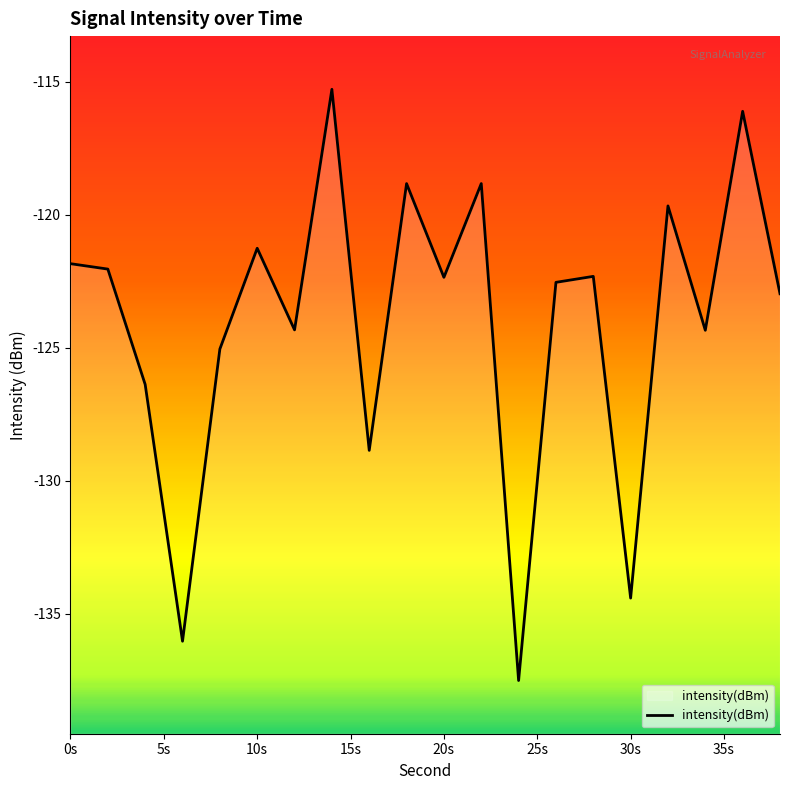

What is the smallest value displayed?

-137.5